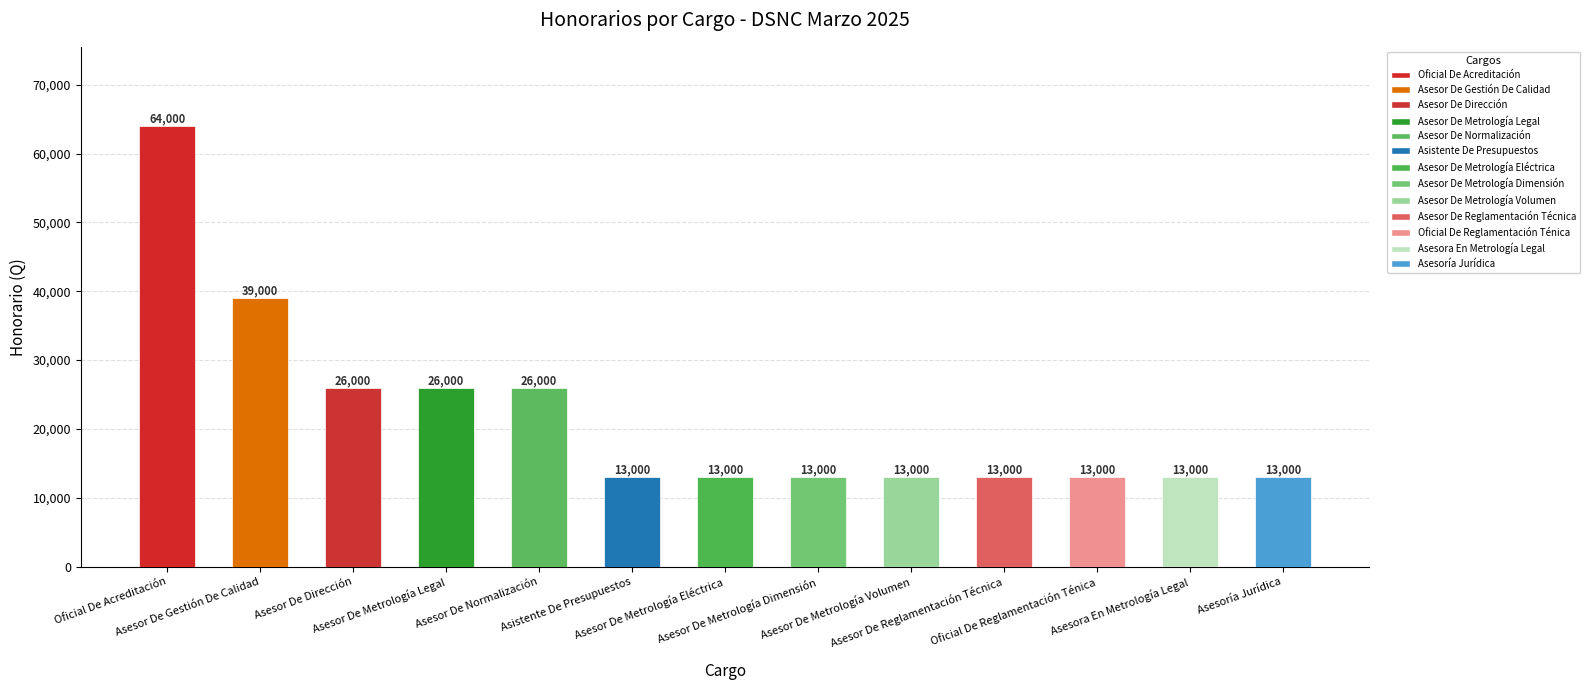

What is the approximate value at Asesor De Dirección?

26000